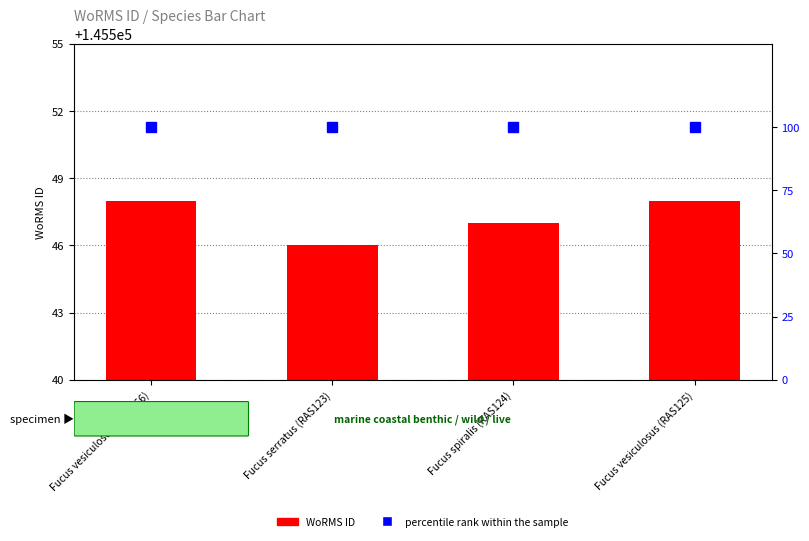

The percentile rank within the sample series shows 143 at Fucus spiralis (RAS124). True or false?

False